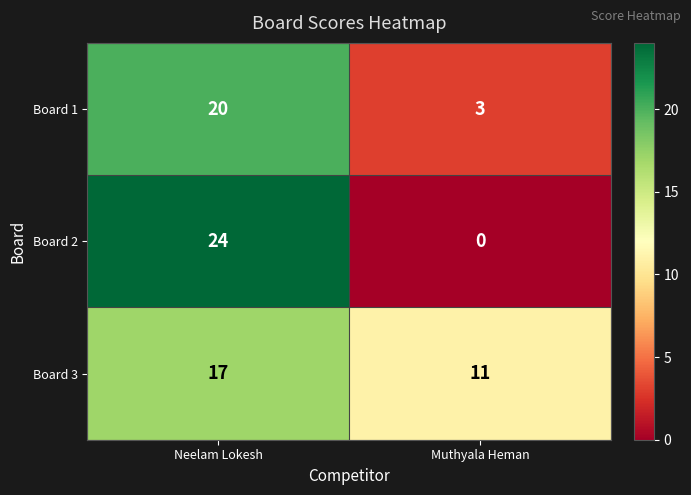

What is the sum of the Board 3 values at Neelam Lokesh and Muthyala Heman?

28